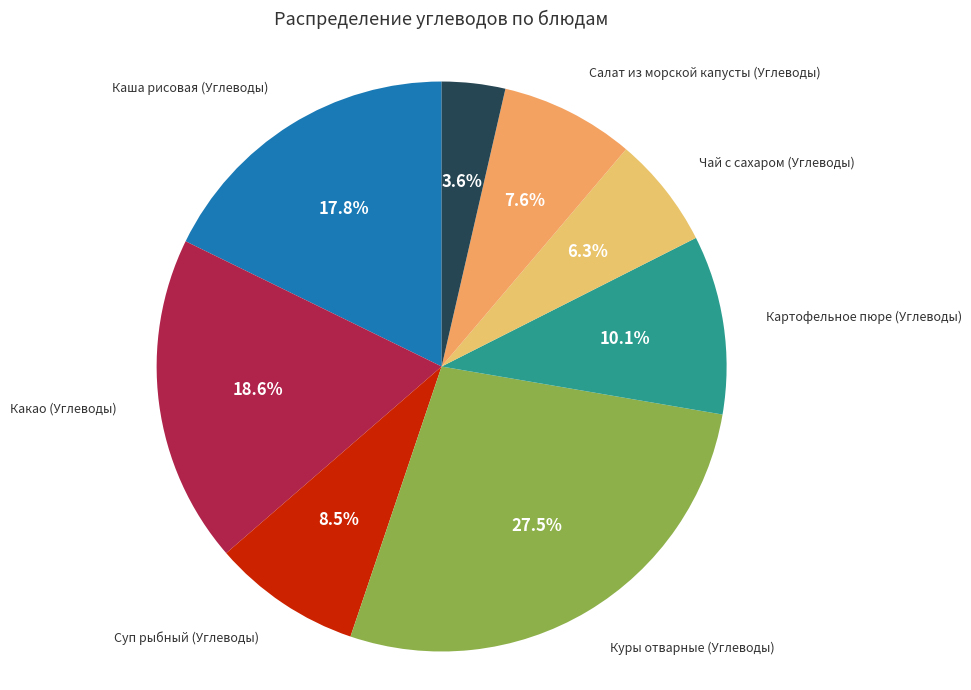

Count the number of slices in the pie.

8